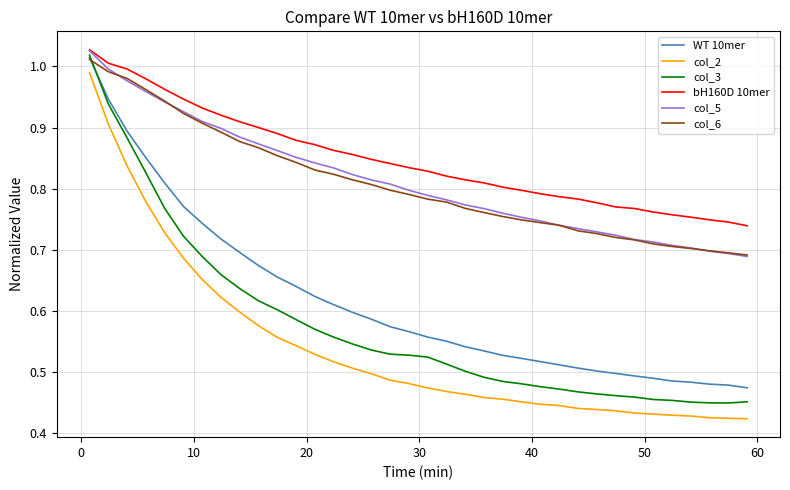

At how many categories does at least one series exceed 0?

36